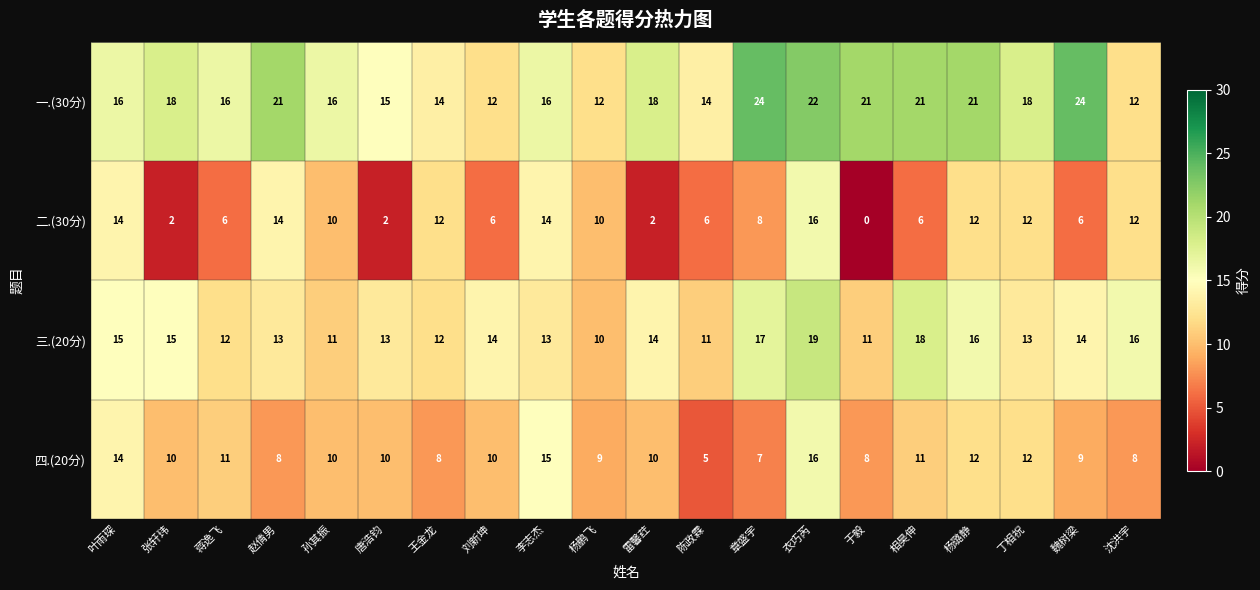

At how many categories does at least one series exceed 1?

20